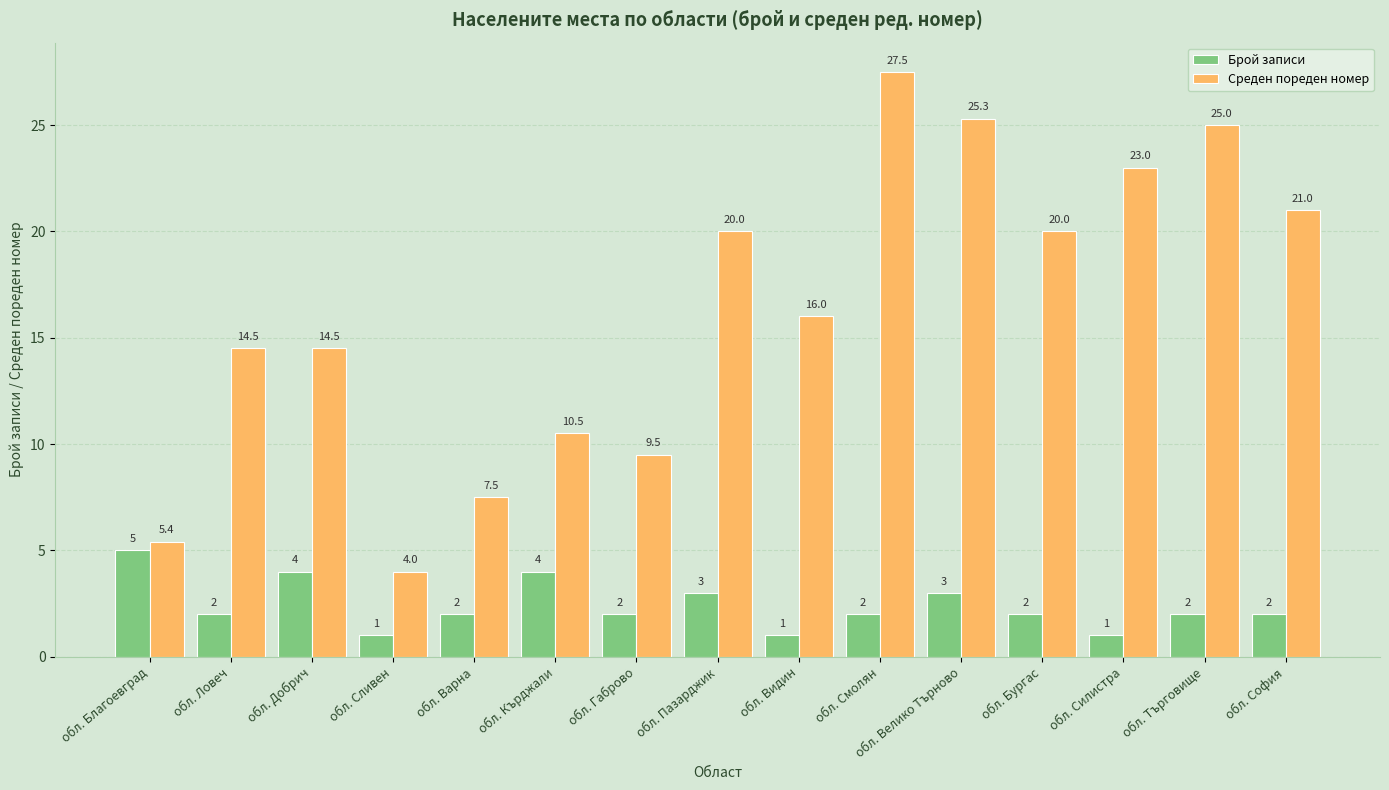

Rank the series at обл. Велико Търново from lowest to highest value.

Брой записи, Среден пореден номер